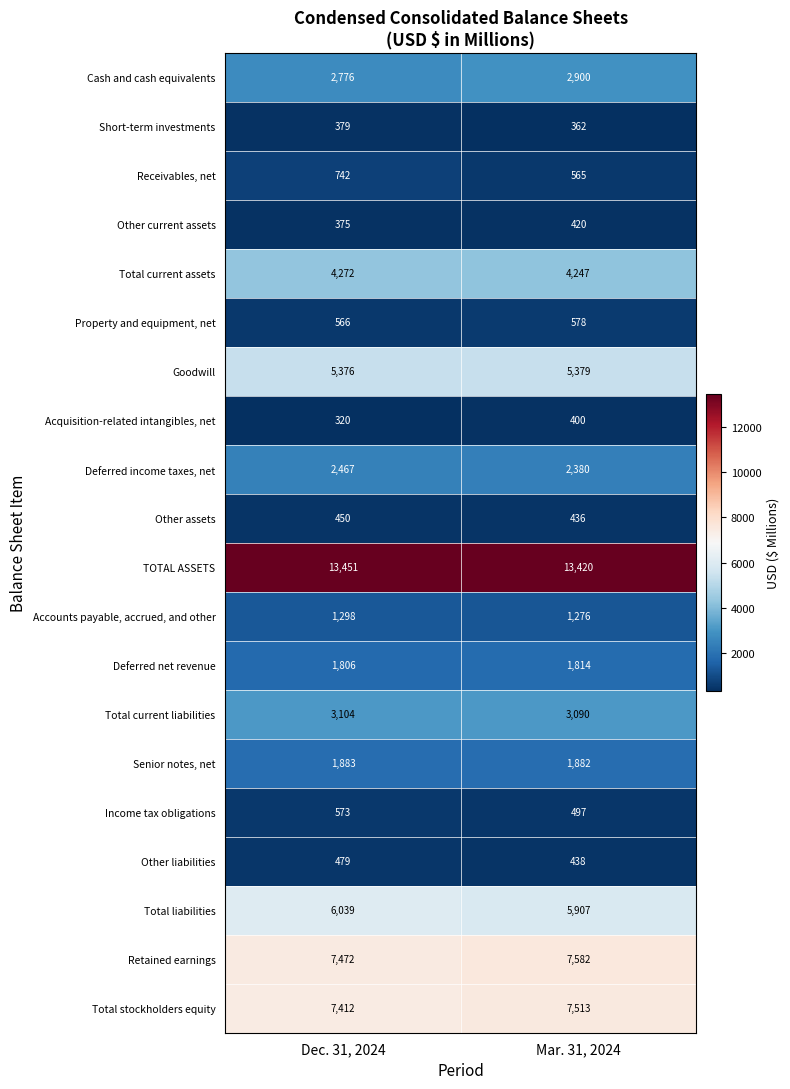

Which series changed the most between Dec. 31, 2024 and Mar. 31, 2024?

Receivables, net